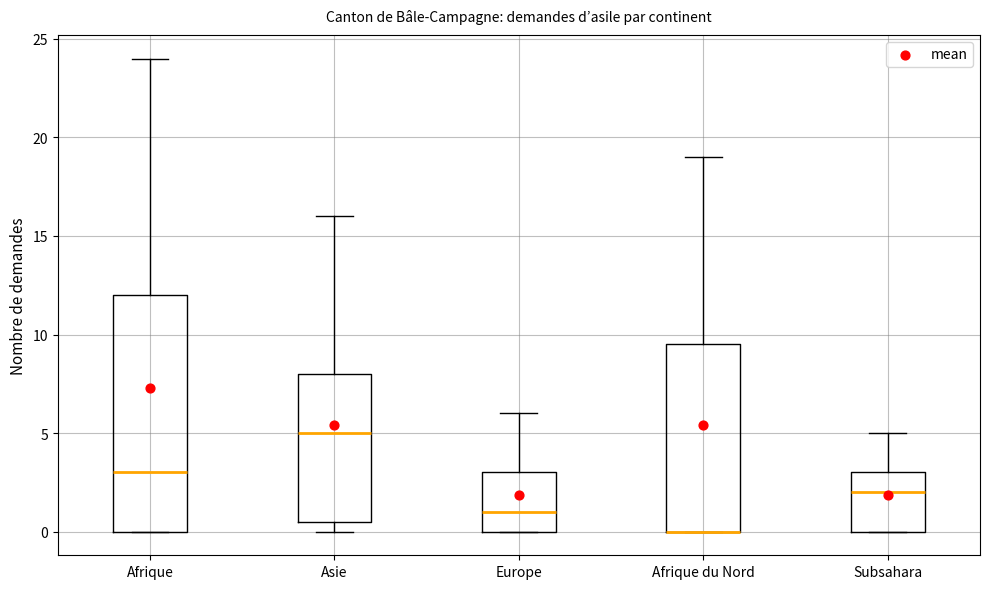

Comparing the boxes themselves (not the whiskers), which one is the tallest?

Afrique